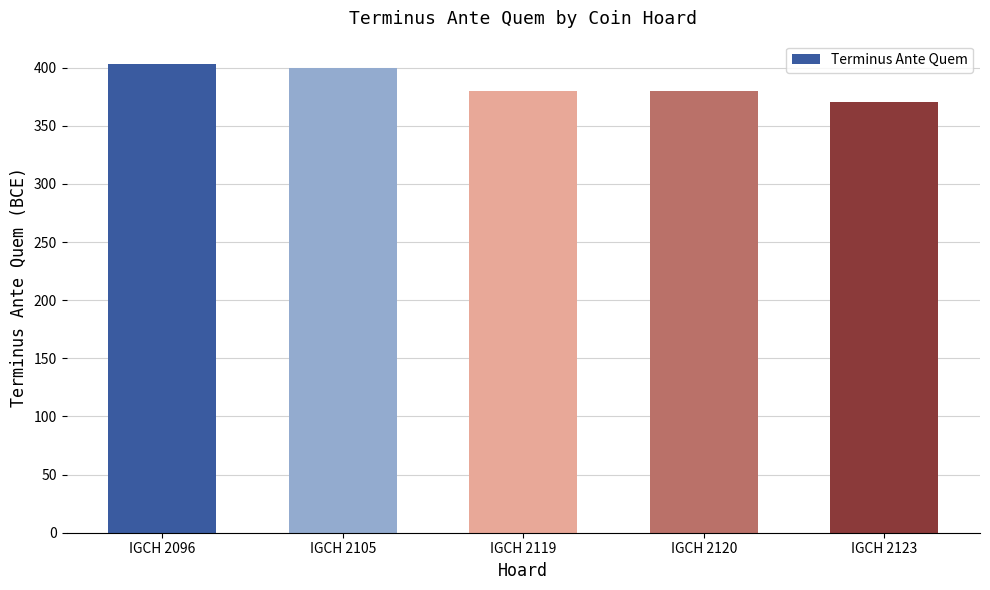

Reading left to right, transcribe all the data shown in this chart.

403	400	380	380	370